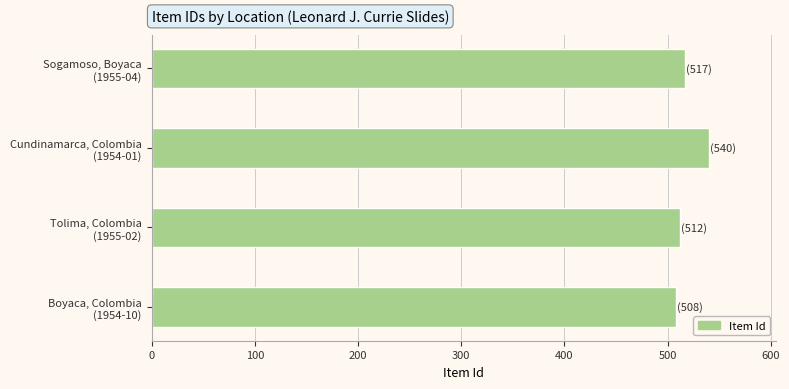

What is the difference between the maximum and minimum values?

32